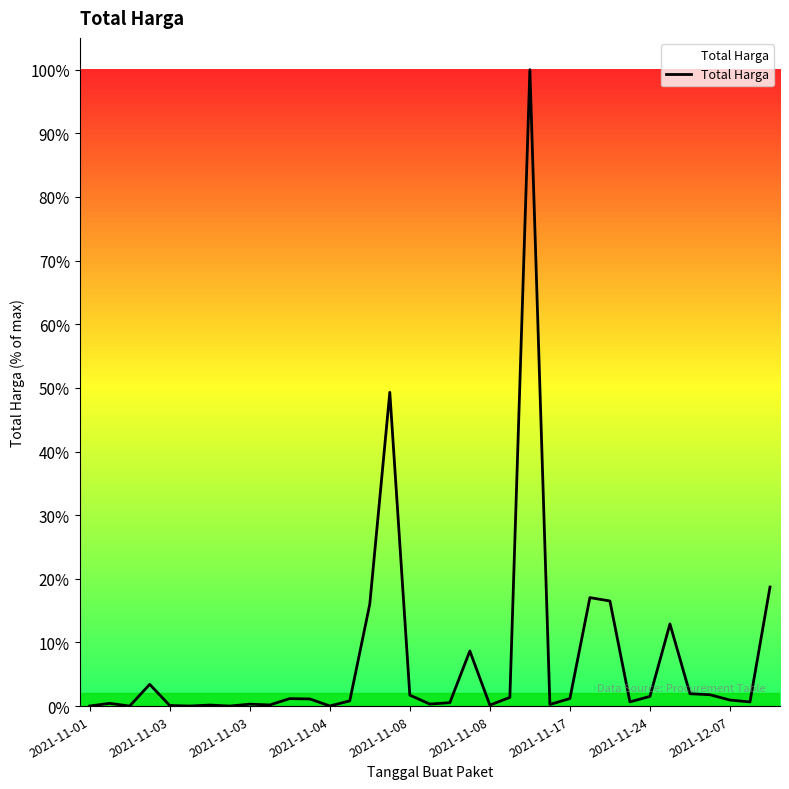

Is this an area chart (filled region under the line)?

Yes